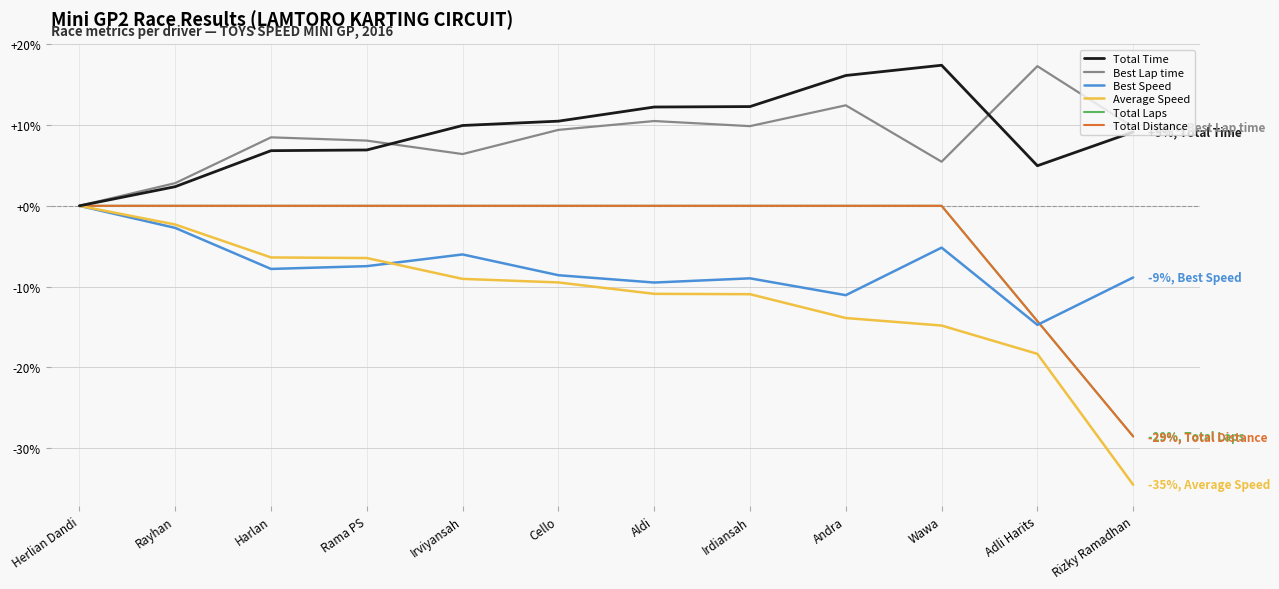

True or false: Best Lap time and Total Distance intersect in this chart.

False